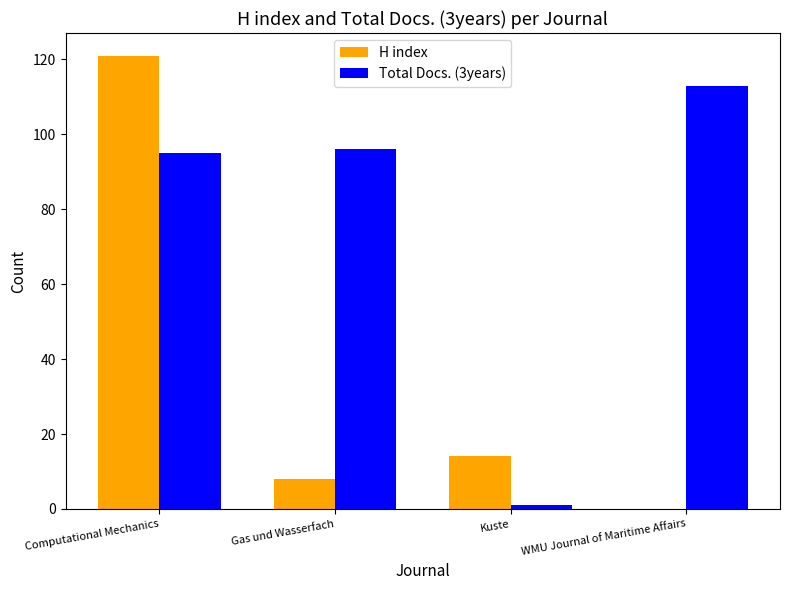

The Total Docs. (3years) series shows 1 at Kuste. True or false?

True